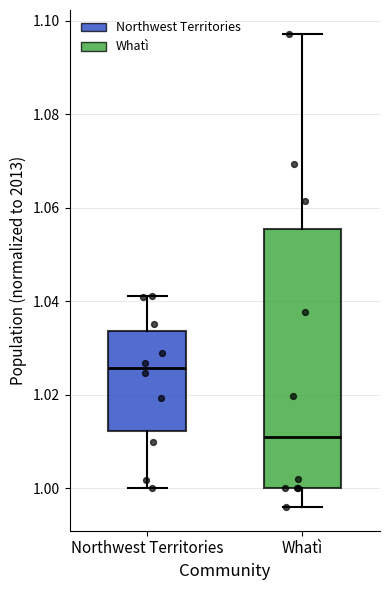

Where does the lower whisker of the box for Whatì end on the y-axis? The values are not printed on the chart, so give them approximately, as read against the axis.

0.996